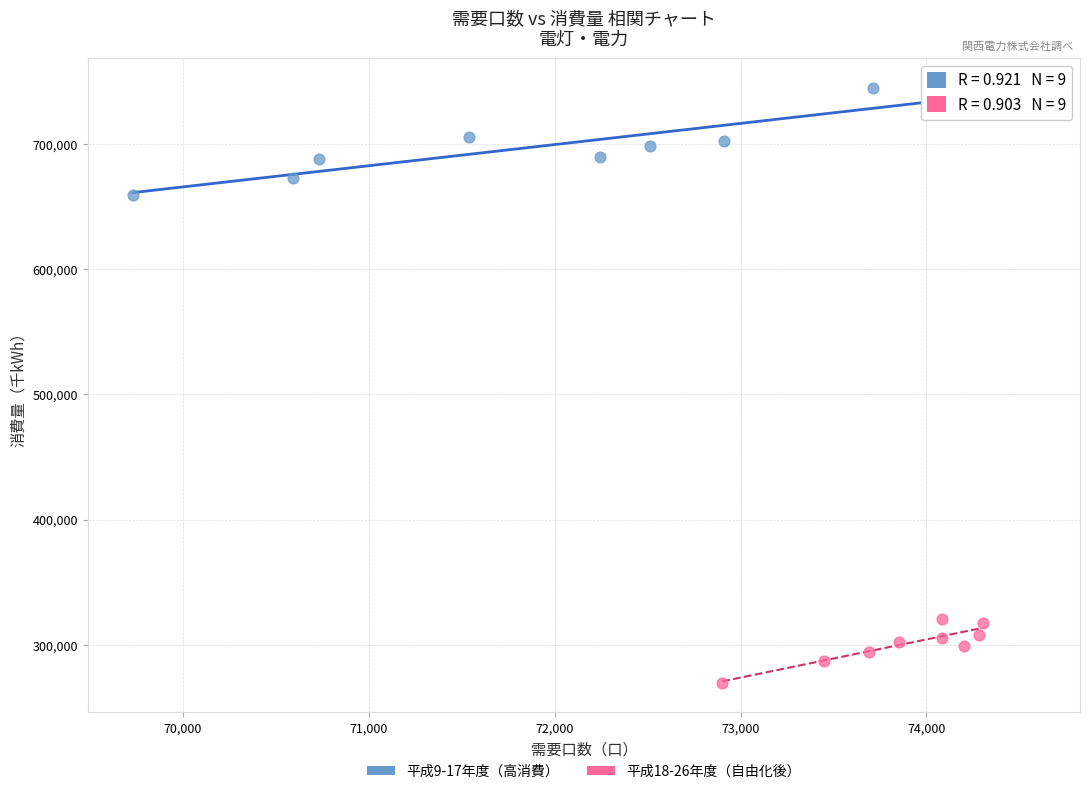

Which series reaches the minimum Y coordinate?

平成18-26年度（自由化後）